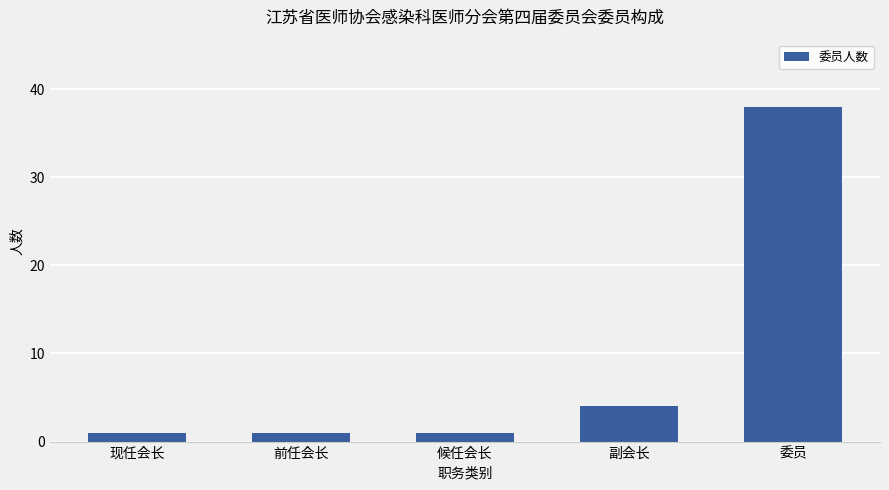

How many series are shown in this chart?

1